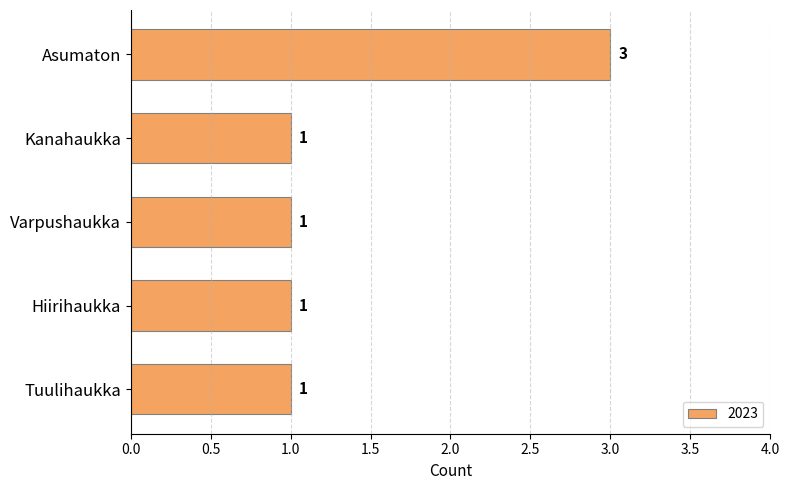

Which category has the highest value across all series?

Asumaton